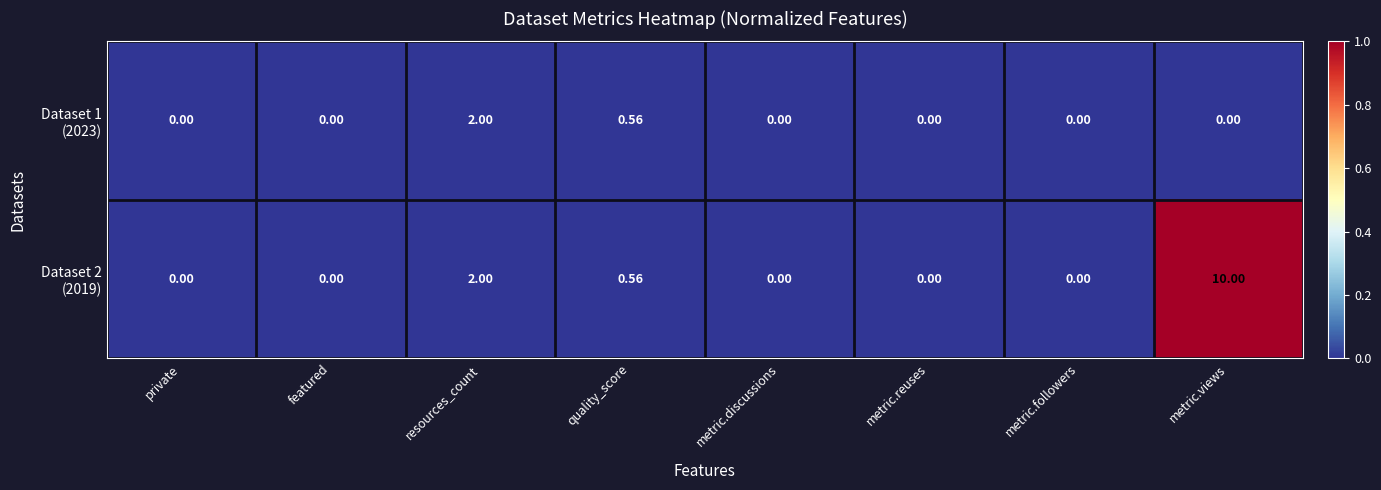

At which category is the sum across all series the highest?

metric.views